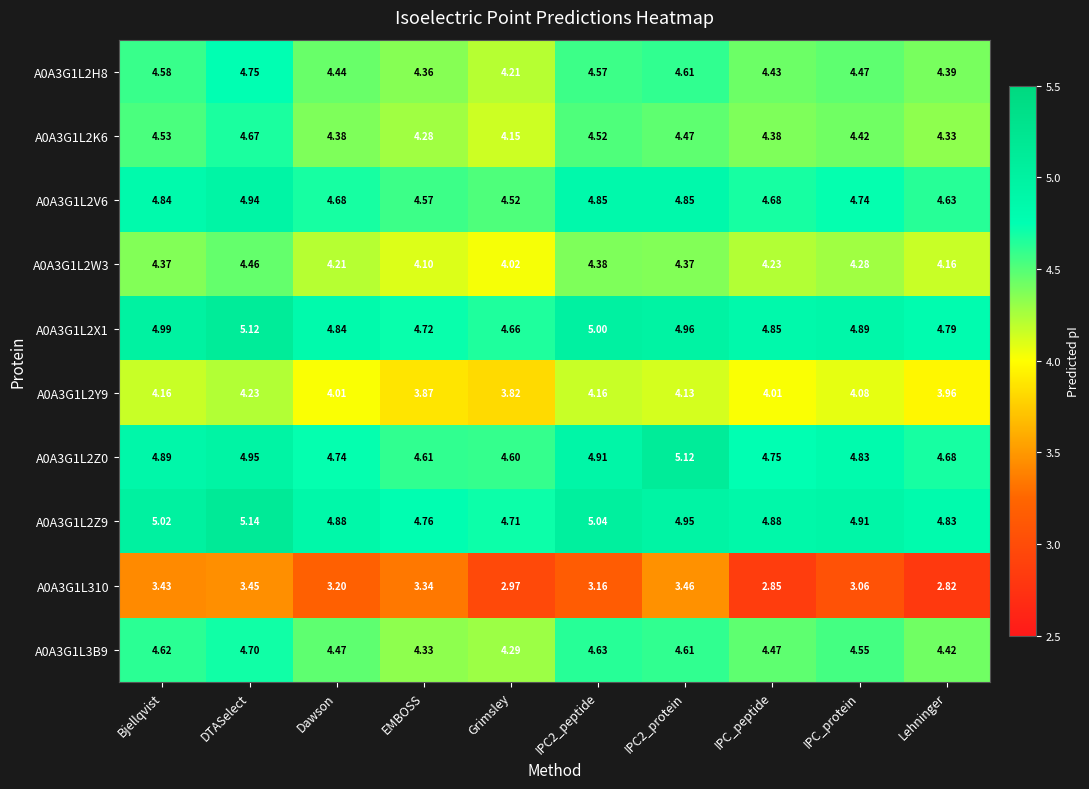

Where is A0A3G1L2H8 nearest to the value 4?

Grimsley